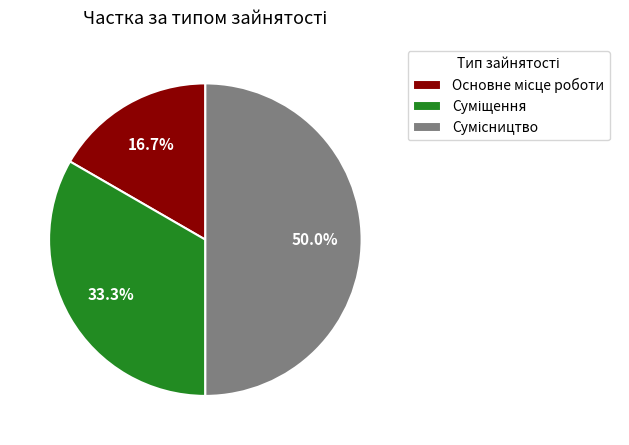

Which category has the smallest portion of the pie?

Основне місце роботи